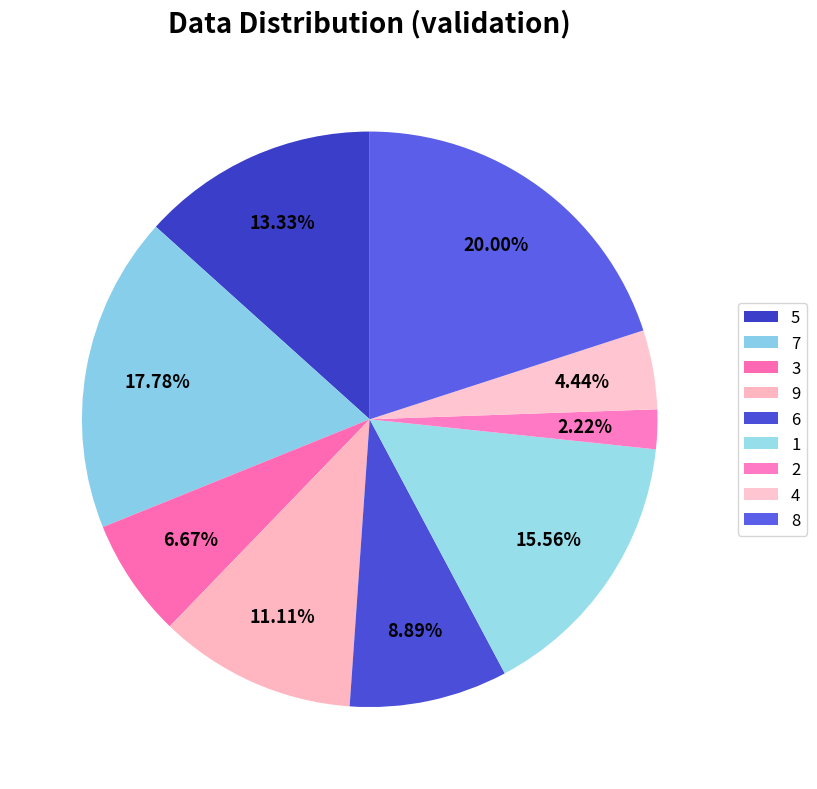

How many segments does this pie chart have?

9